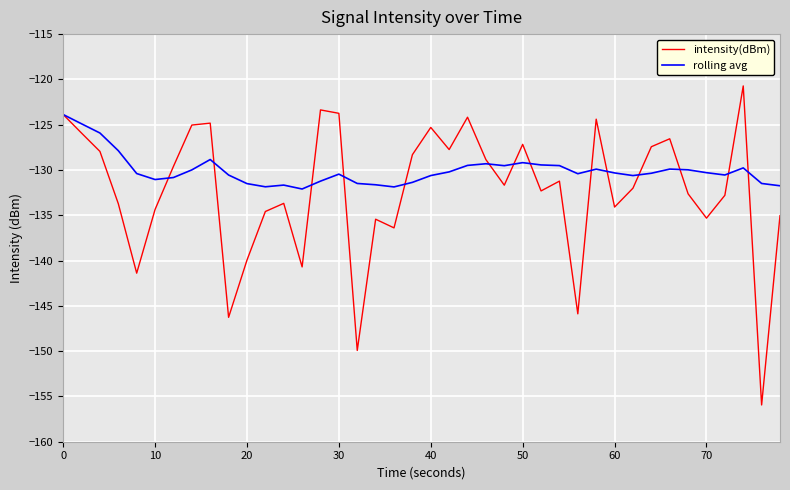

List the series in order of their peak value, highest first.

intensity(dBm), rolling avg